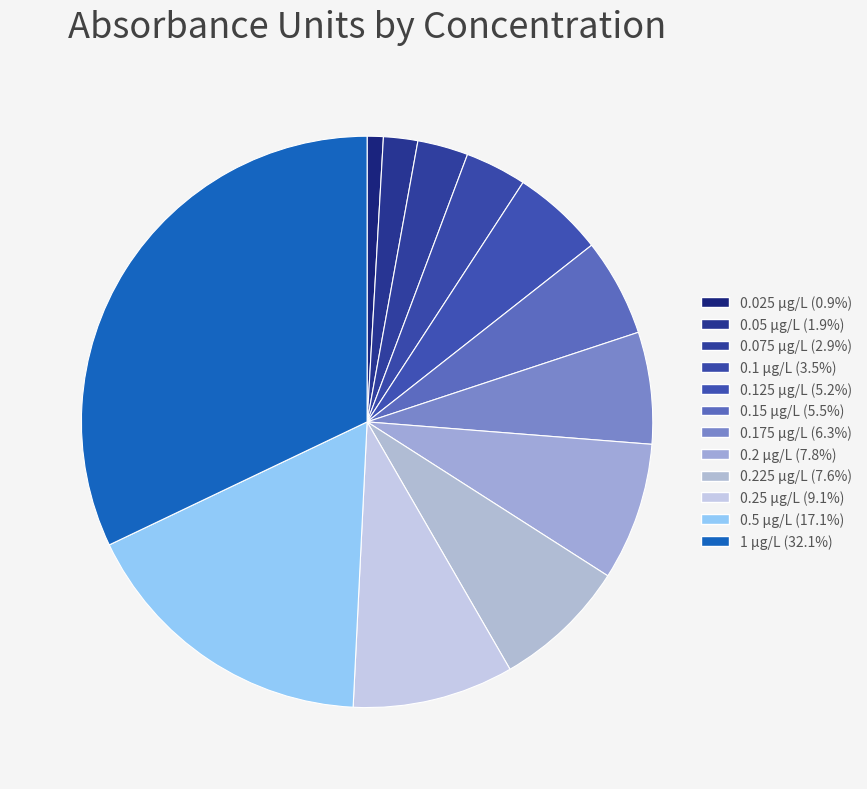

How many slices are in this pie chart?

12